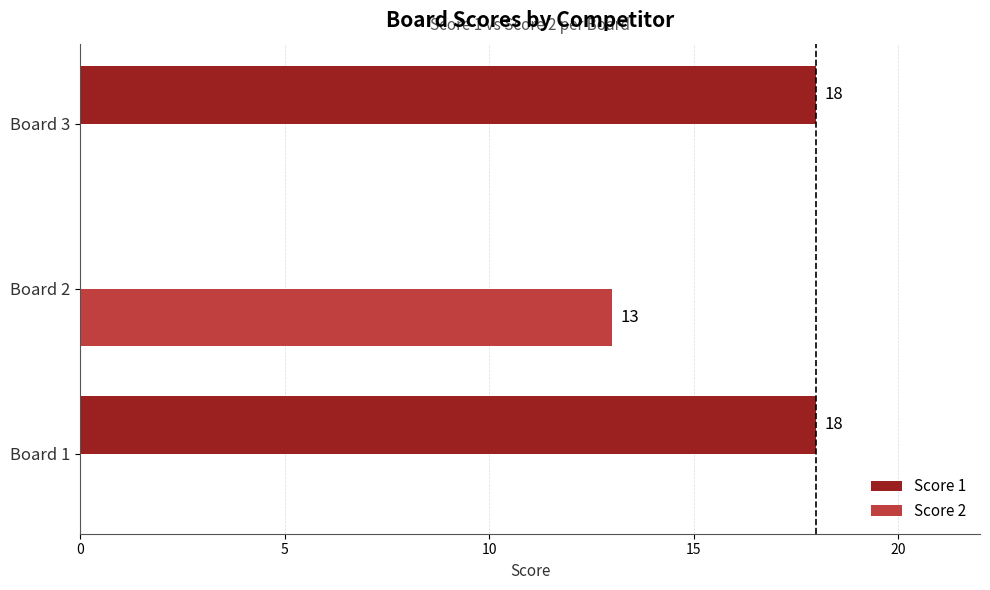

What is the maximum value shown in the chart?

18